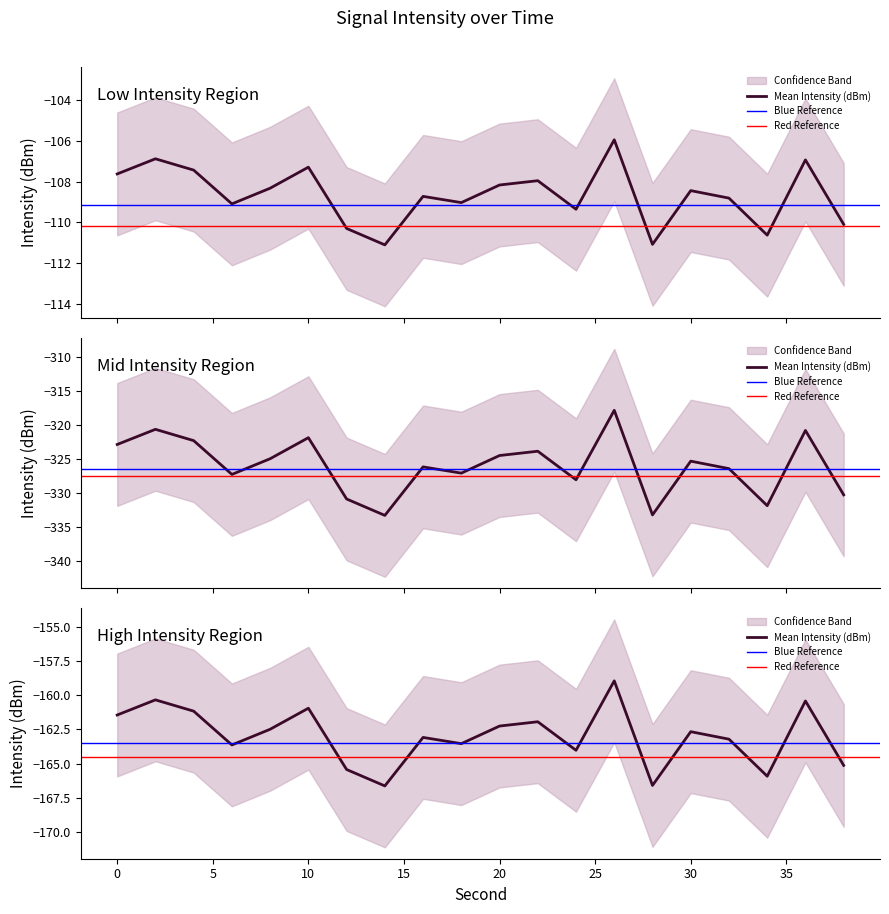

Which category has the lowest value in the Upper Band series?

14